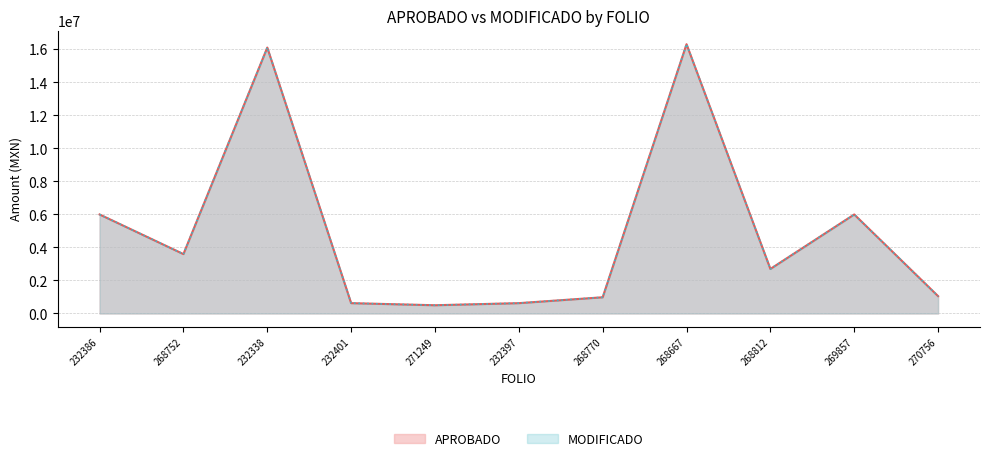

What is the total value across all series at 271249?

999772.0